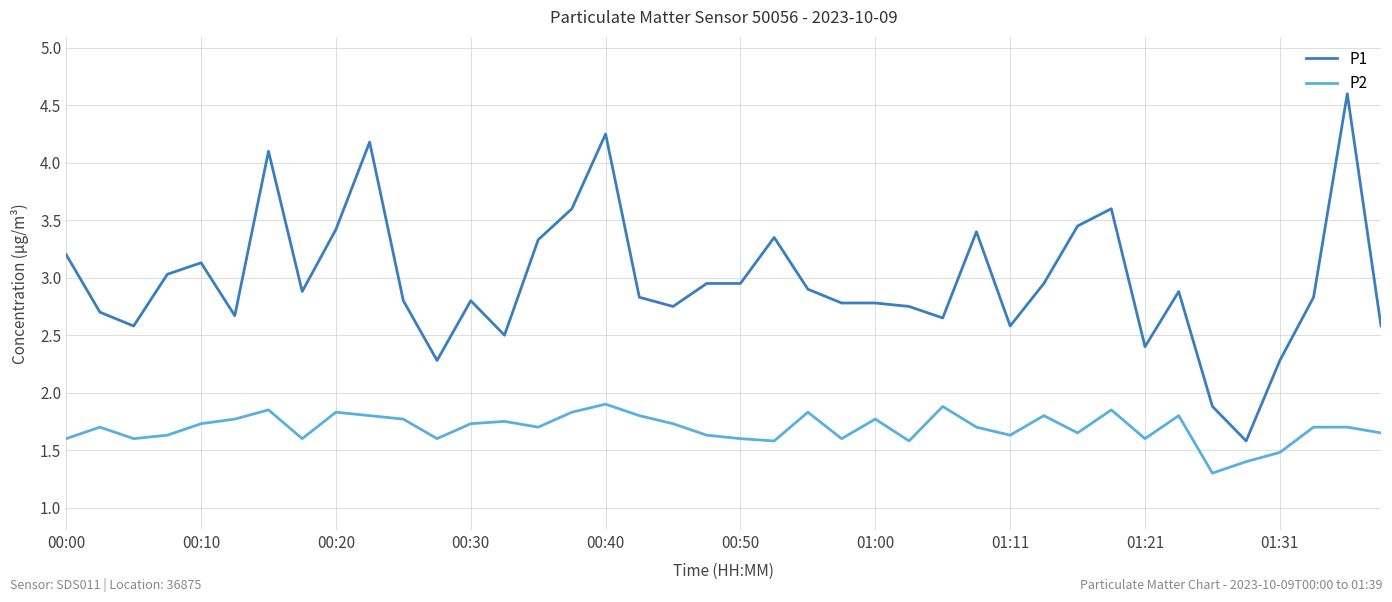

True or false: P1 and P2 cross at least once.

False